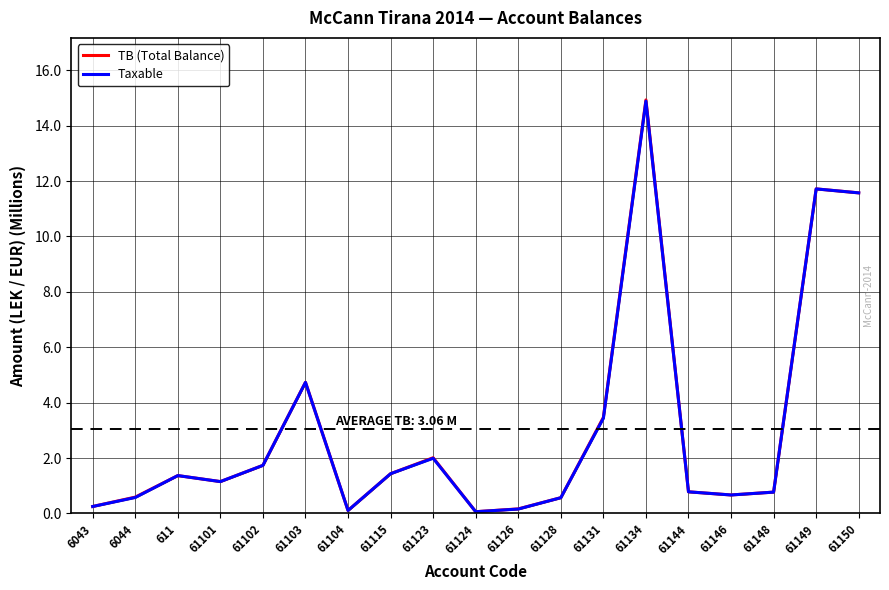

What are all the series names shown in the legend?

TB (Total Balance), Taxable